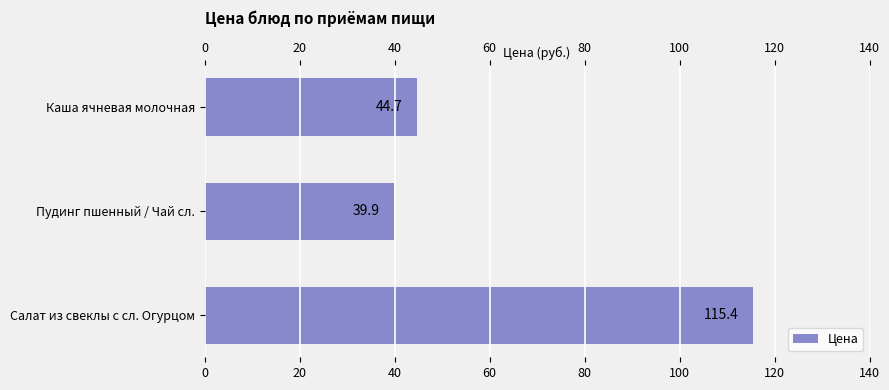

What is the change in value from 0 to 20?

-4.8